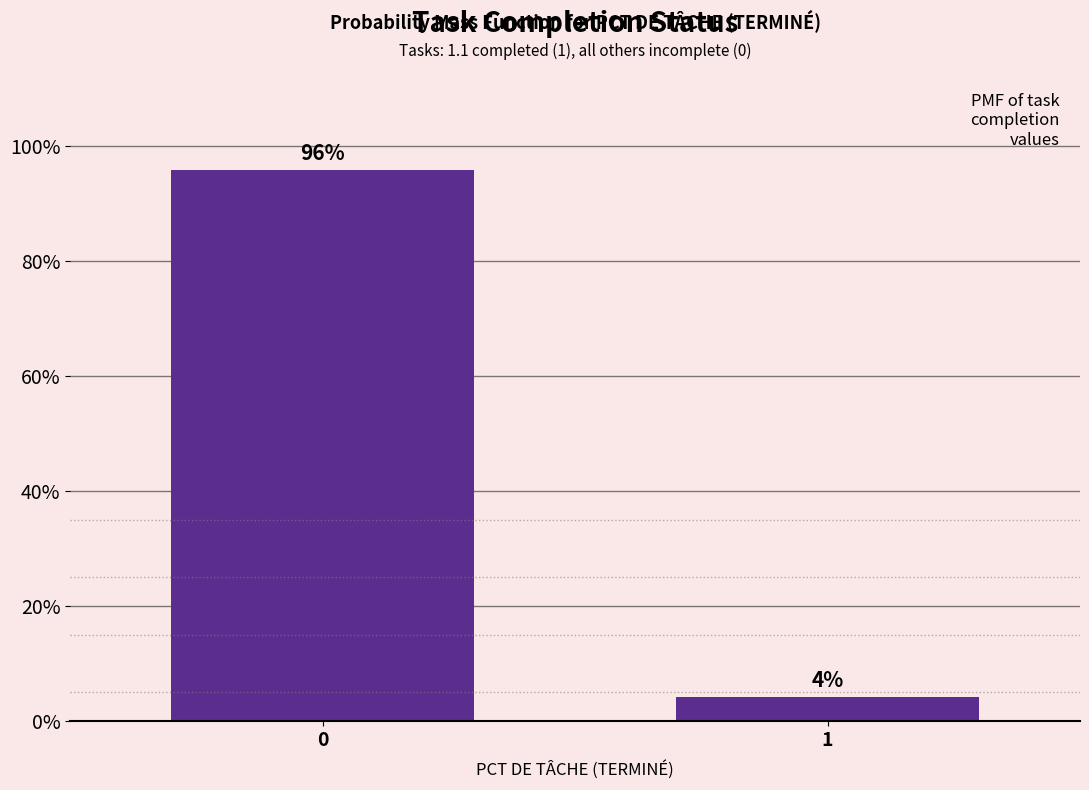

Does the chart contain any negative values?

No